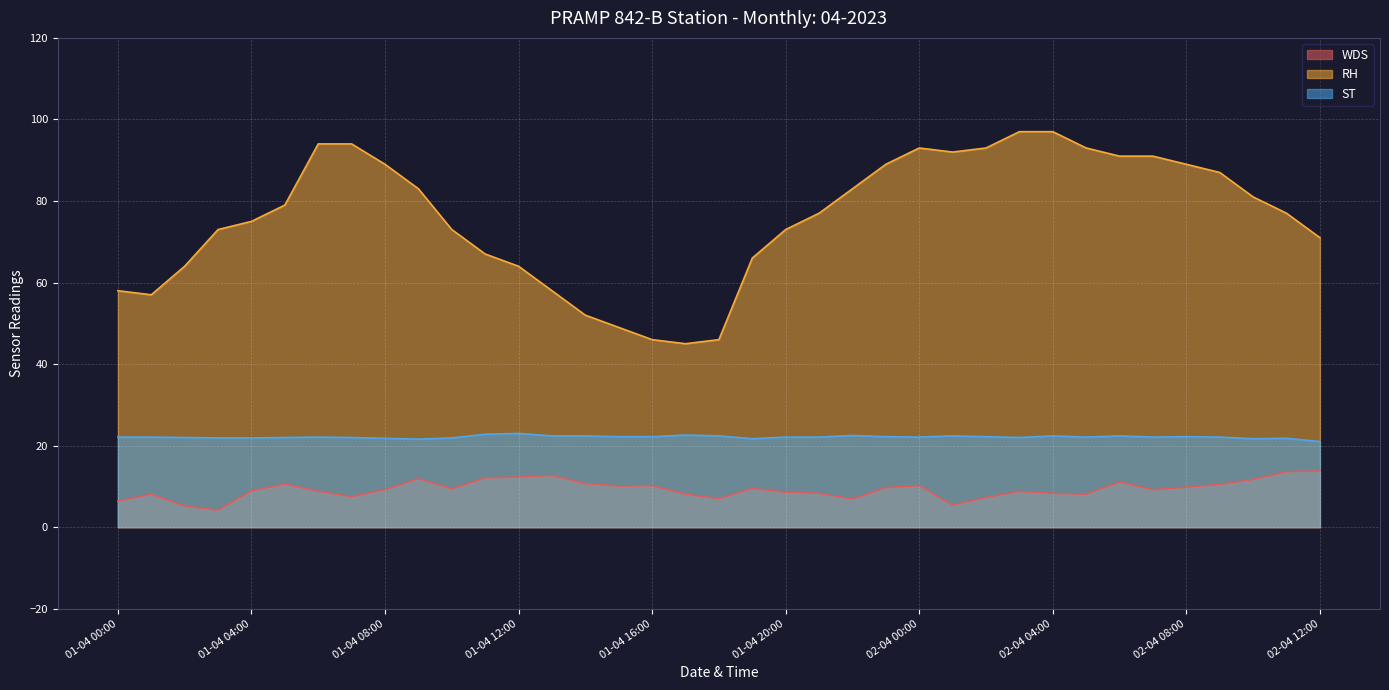

How many values in the ST series are below 22?

9